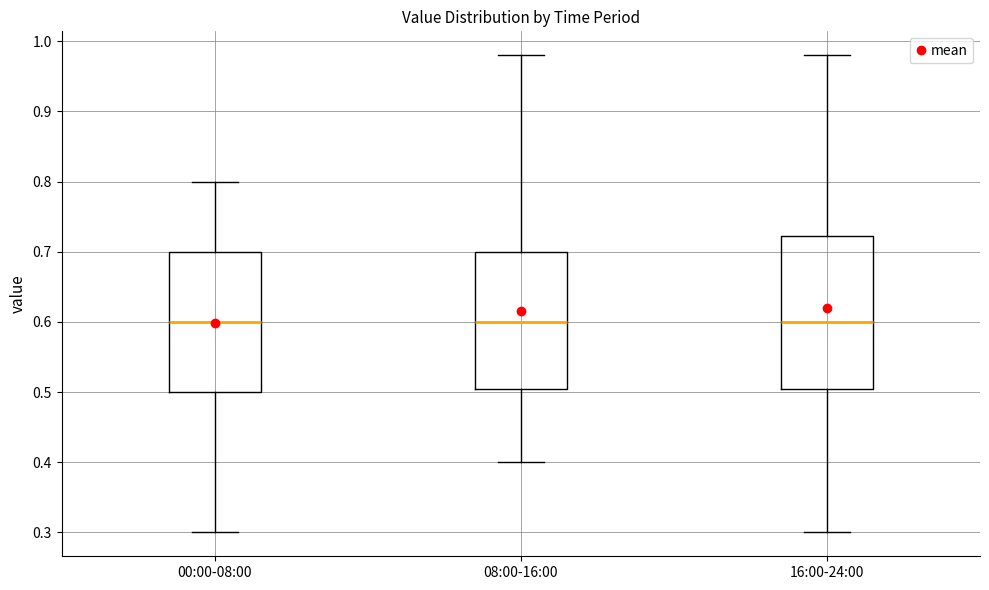

Reading left to right, read every box against the y-axis: the position of its median line, the range the box covers, and the ends of its whiskers. The values are not printed on the chart, so give them approximately, as read against the axis.

00:00-08:00: median 0.60, box 0.50 to 0.70, whiskers 0.30 to 0.80
08:00-16:00: median 0.60, box 0.51 to 0.70, whiskers 0.40 to 0.98
16:00-24:00: median 0.60, box 0.51 to 0.72, whiskers 0.30 to 0.98